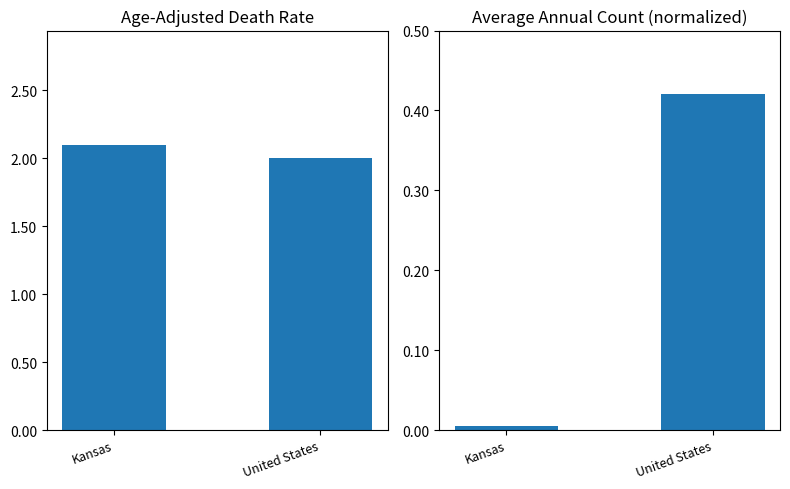

True or false: Average Annual Count has a value of 0.4 at United States.

True